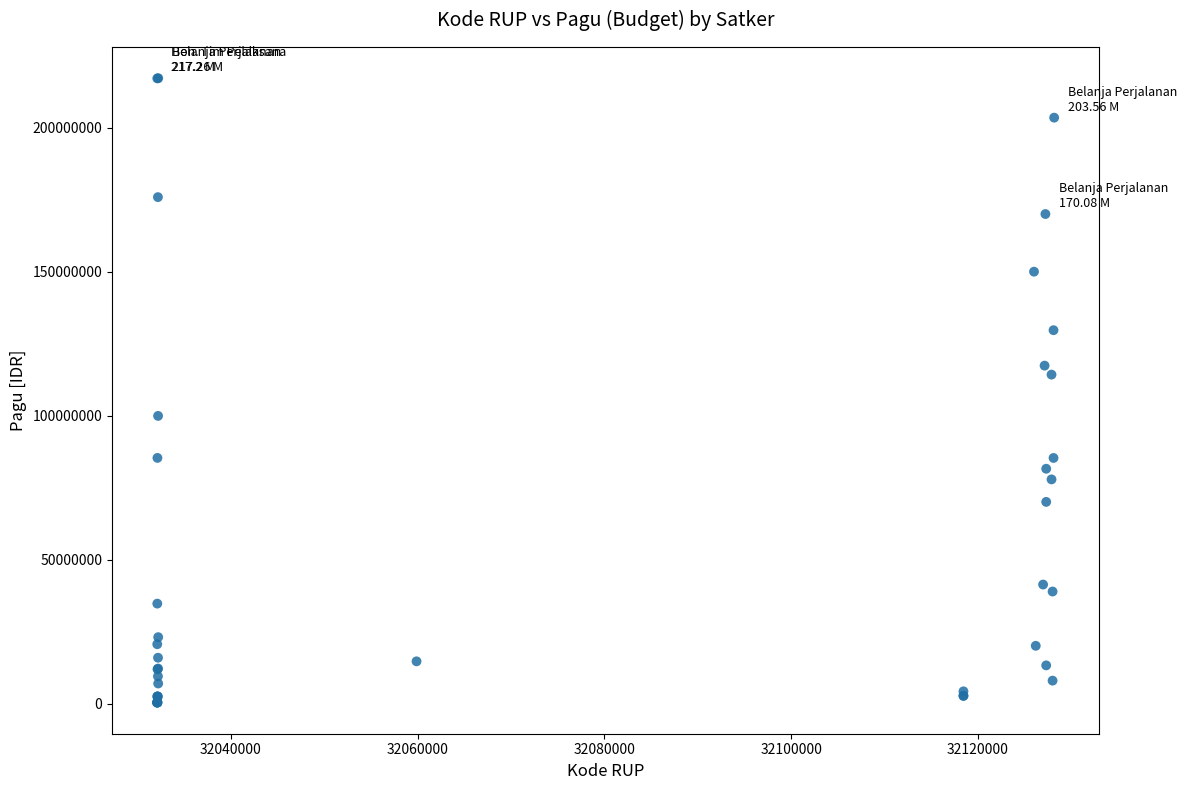

What Y value in the scatter plot is closest to 108830000?

114296000